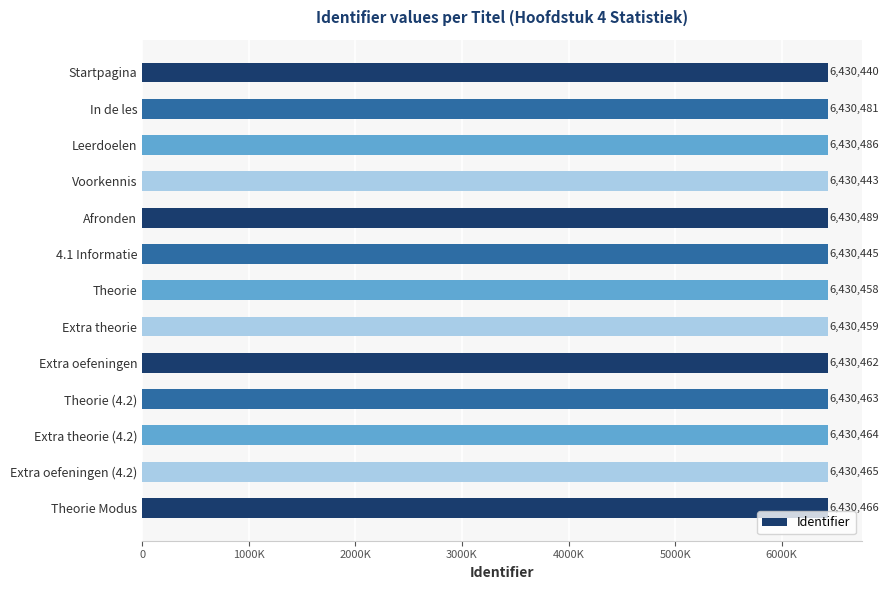

What is the difference between the maximum and minimum values?

49